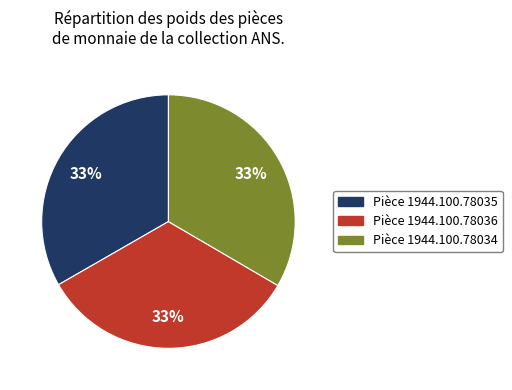

Is there any slice that represents more than half of the pie?

No